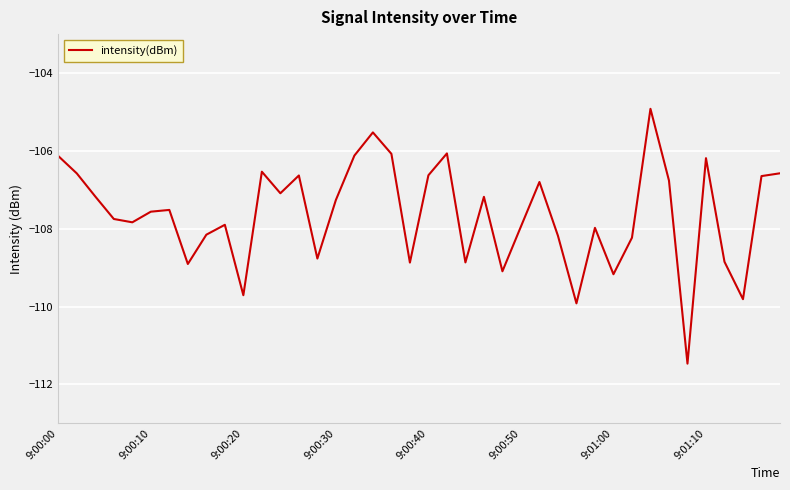

How many lines are shown in the chart?

1